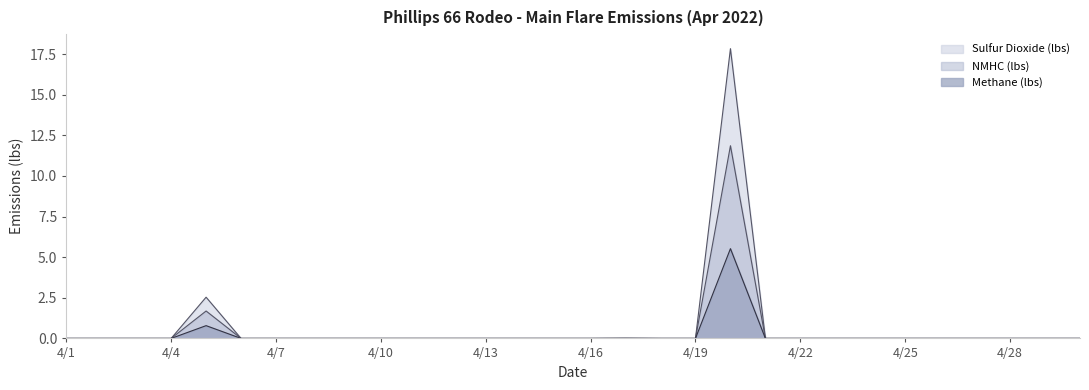

Rank the categories by NMHC (lbs) value from highest to lowest.

4/20, 4/5, 4/17, 4/1, 4/2, 4/3, 4/4, 4/6, 4/7, 4/8, 4/9, 4/10, 4/11, 4/12, 4/13, 4/14, 4/15, 4/16, 4/18, 4/19, 4/21, 4/22, 4/23, 4/24, 4/25, 4/26, 4/27, 4/28, 4/29, 4/30